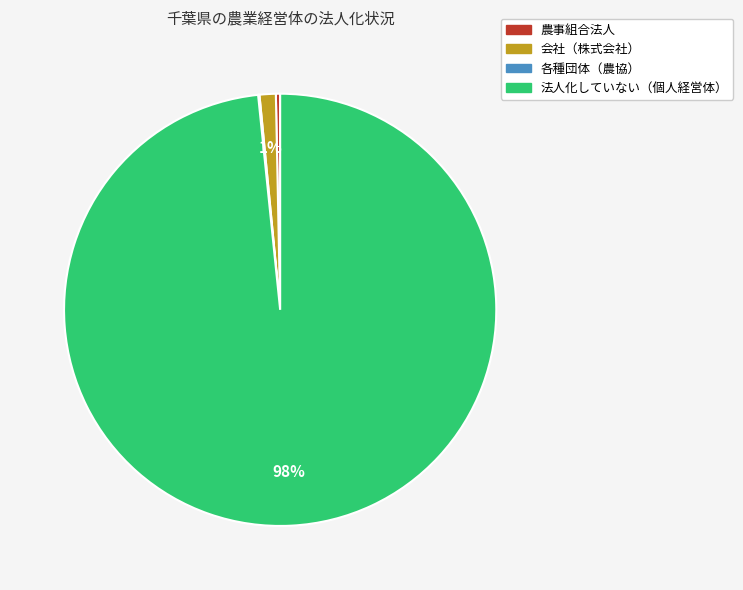

Which category has the biggest portion of the pie?

法人化していない（個人経営体）